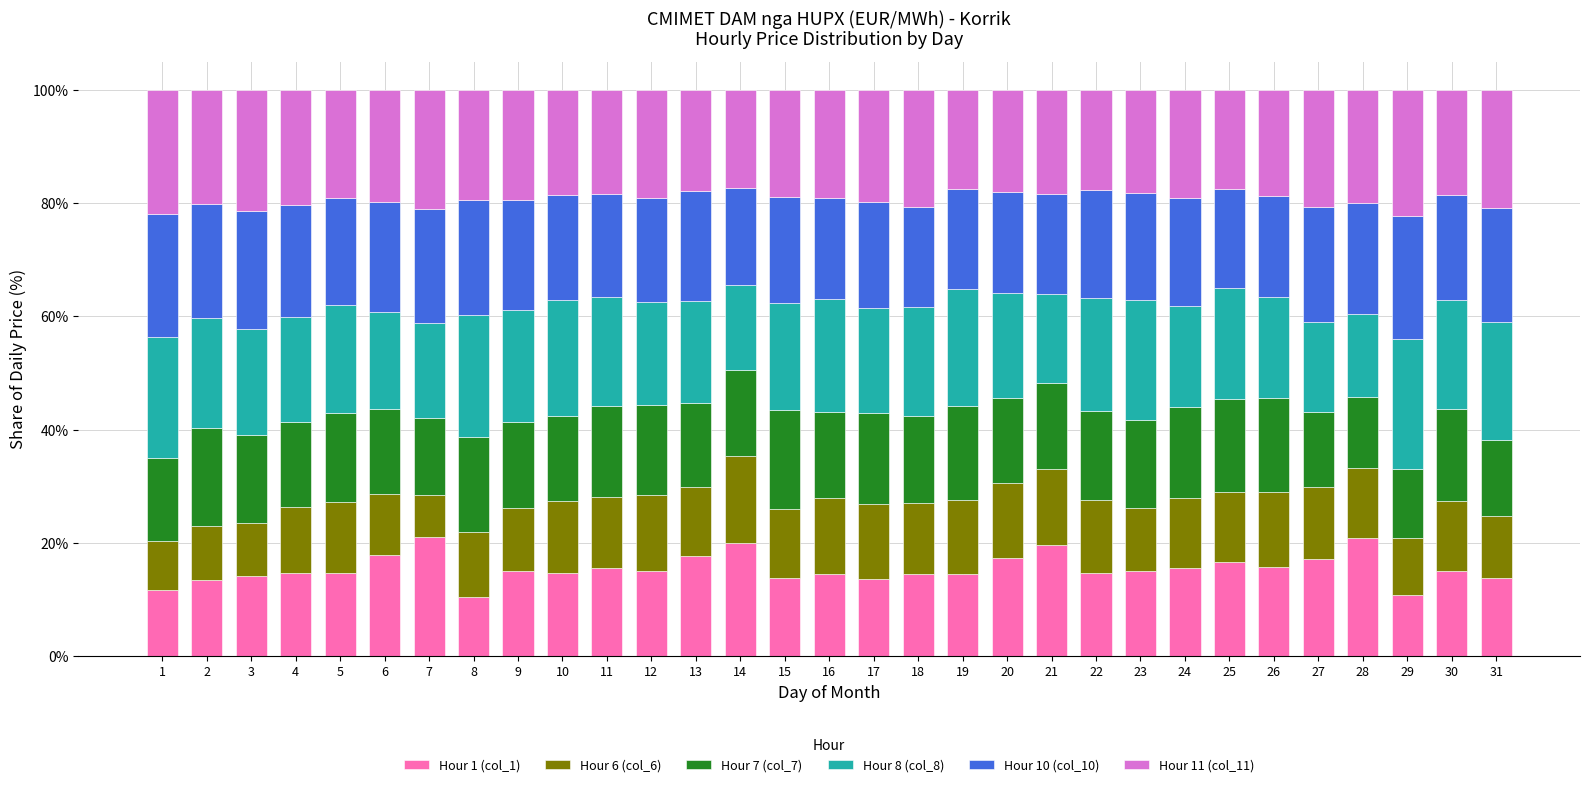

What is the minimum value for Hour 1 (col_1)?

10.4